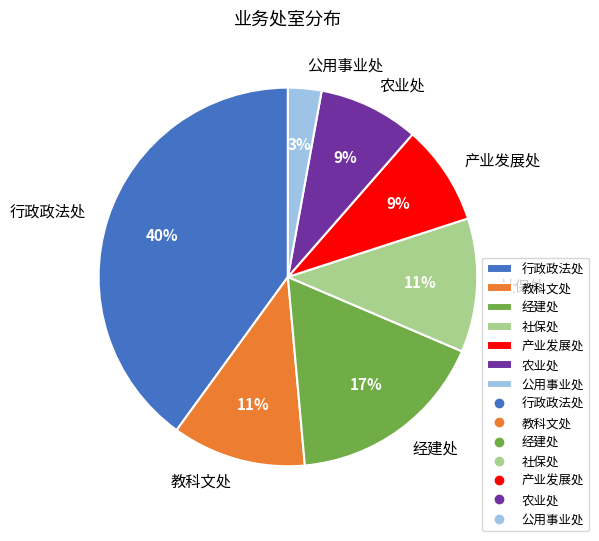

True or false: 公用事业处 accounts for 14% of the total.

False